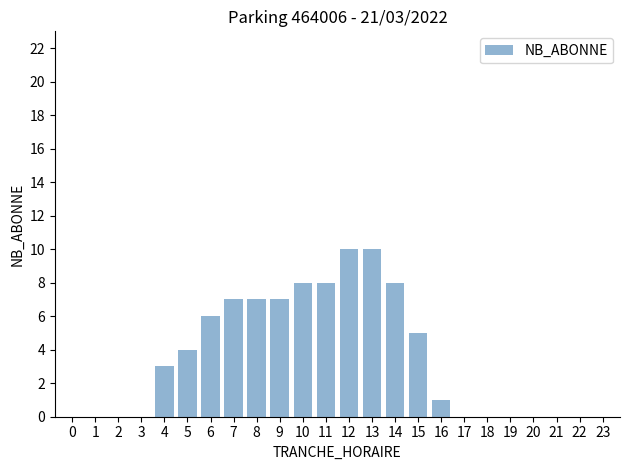

At which label is the value closest to 5?

15